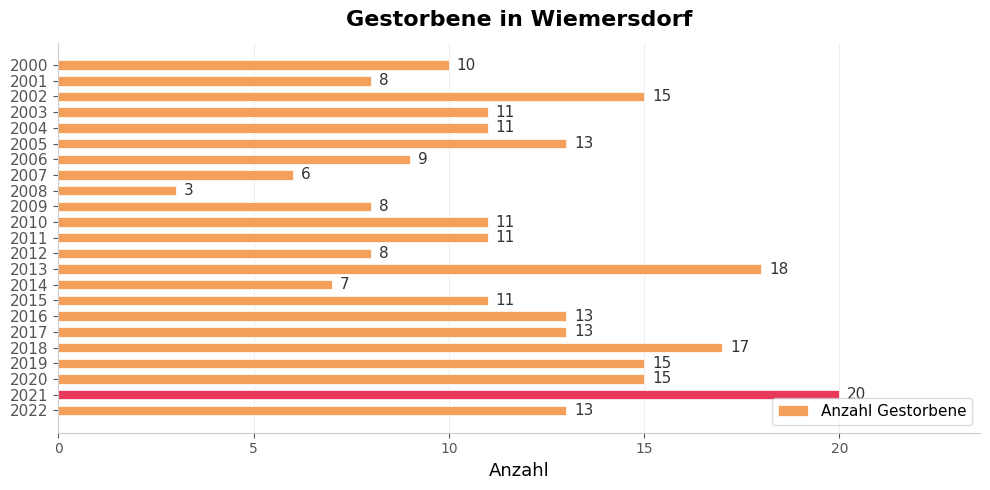

How many bars are there in total?

23